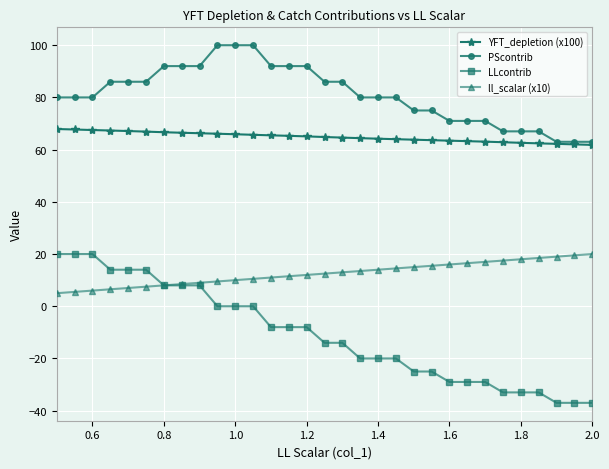

What is the highest value of the ll_scalar (x10) series?

20.0